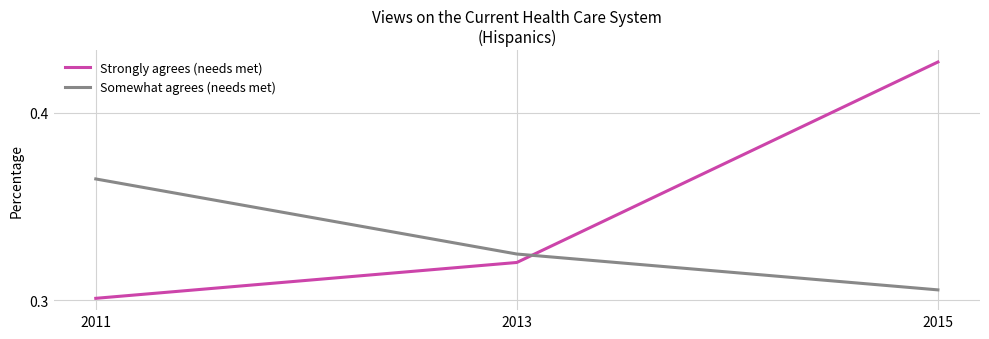

What is the sum of the Somewhat agrees (needs met) values at 2011 and 2015?

0.7